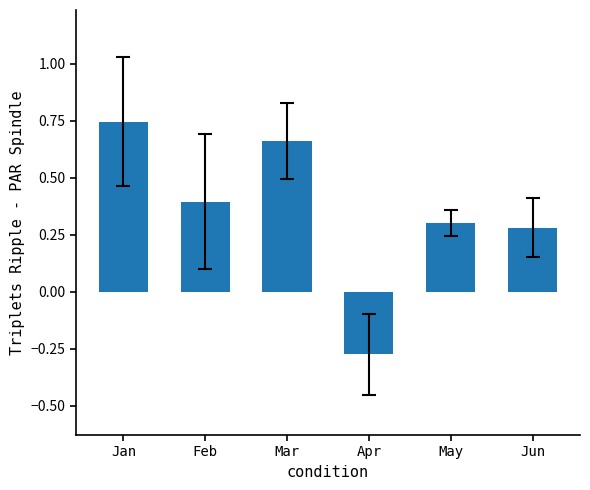

What is the value of the 2nd bar from the left?

0.4